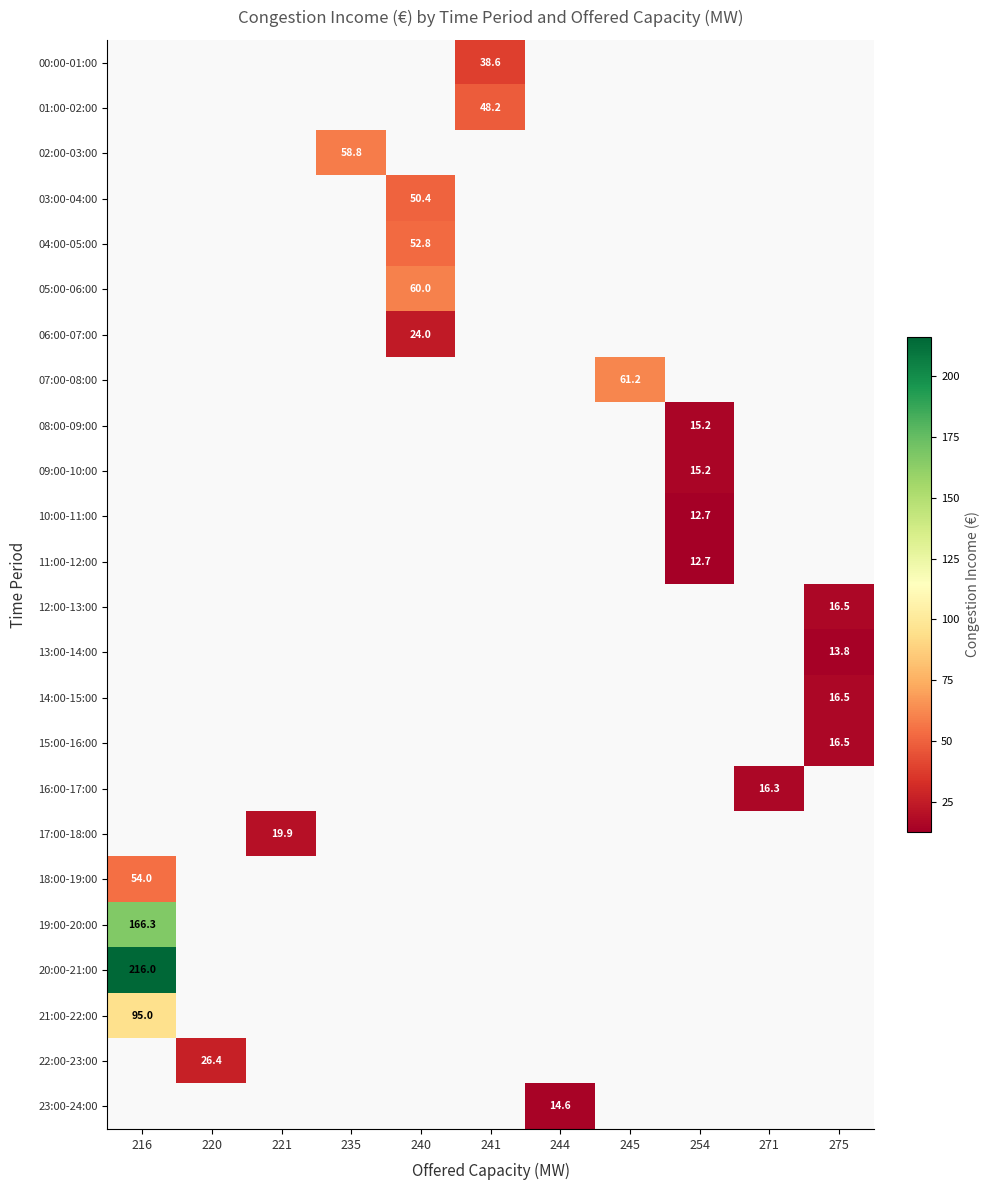

Between 245 and 240, which is larger?

240